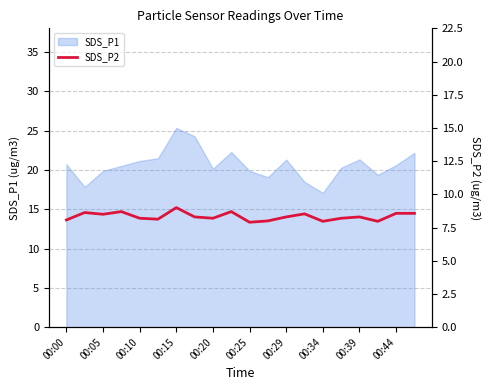

True or false: SDS_P1 has a value of 35.9 at 00:00.

False